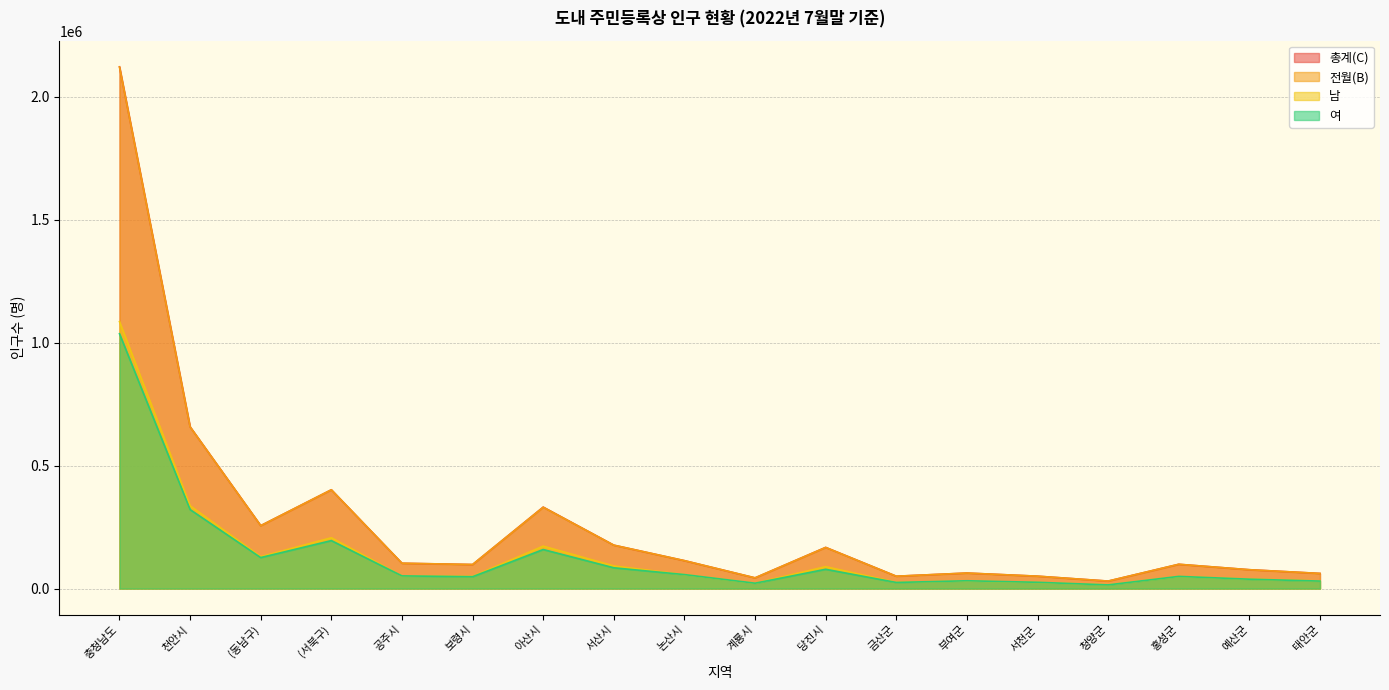

What are all the series names shown in the legend?

총계(C), 전월(B), 남, 여